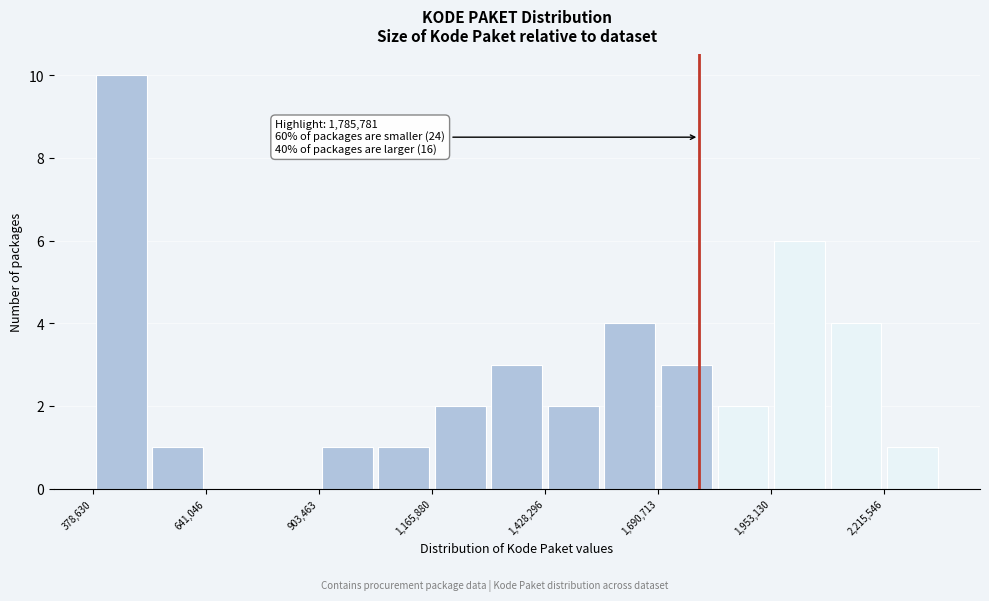

Read against the x-axis, roughly where is the centre of the tallest bar?

450000